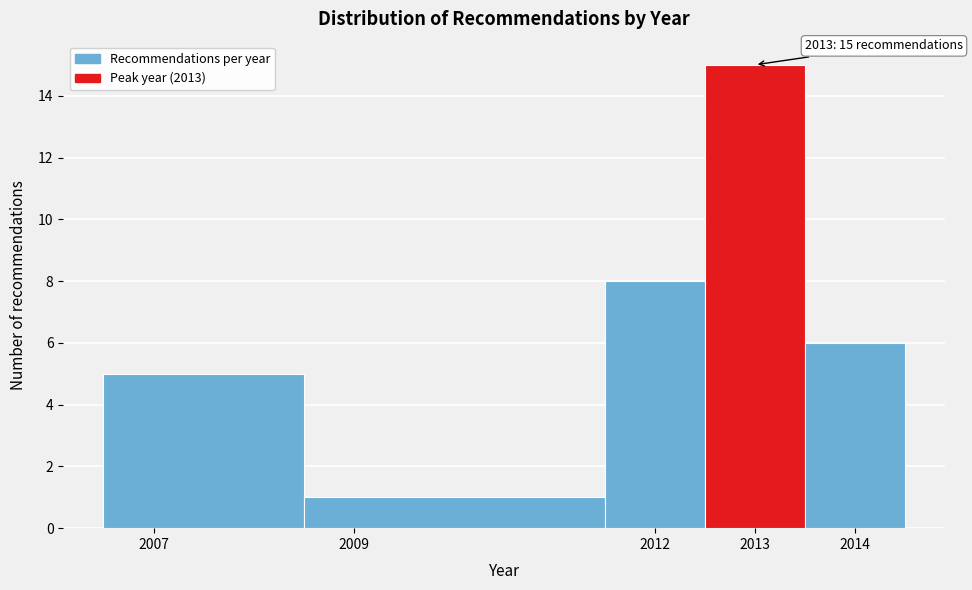

Which range on the x-axis has the tallest bar?

2012.5 to 2013.5